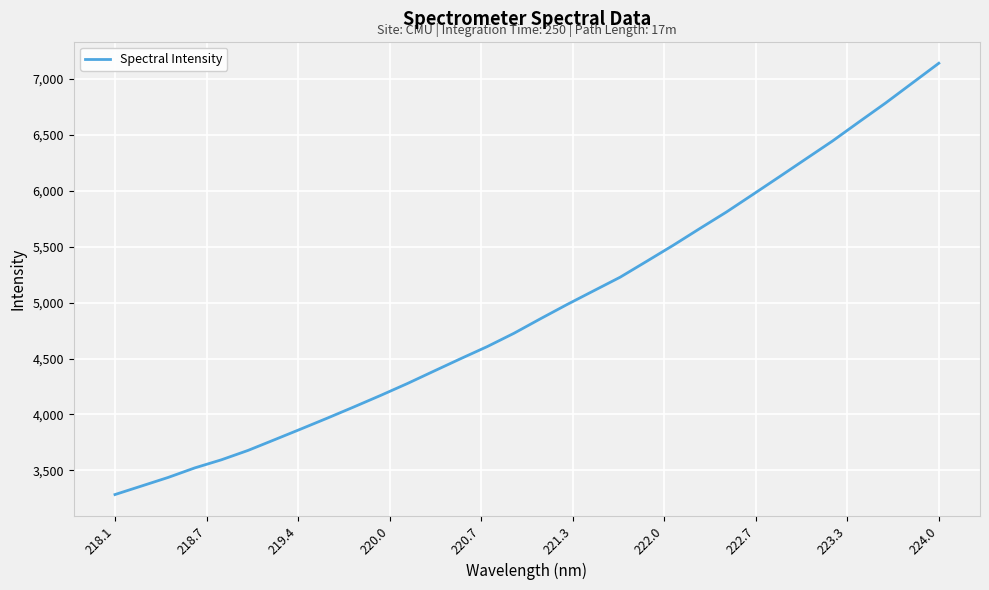

What is the difference between the maximum and minimum values?

3858.1